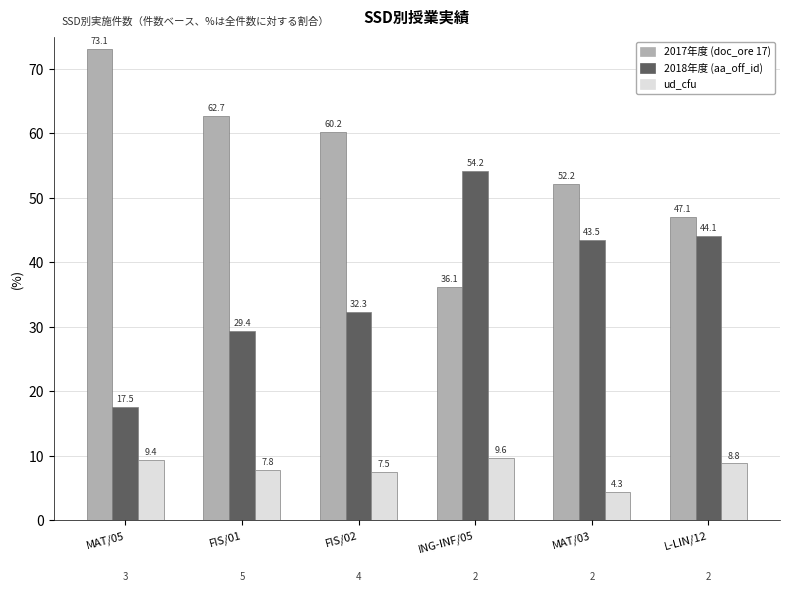

What value does the 2017年度 (doc_ore 17) series have at MAT/05?

73.1